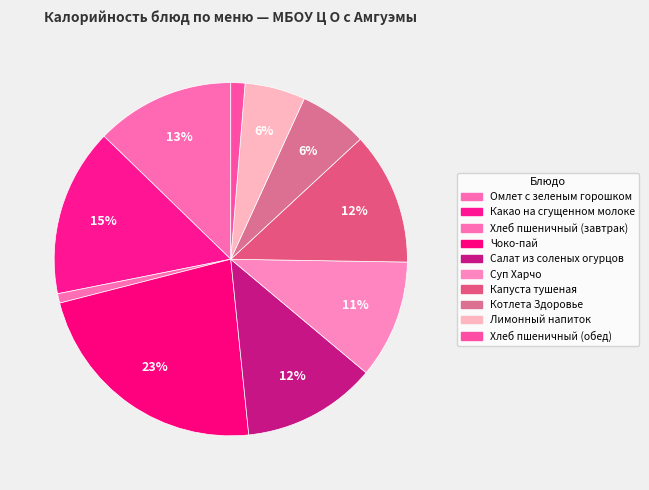

Is there any slice that represents more than half of the pie?

No